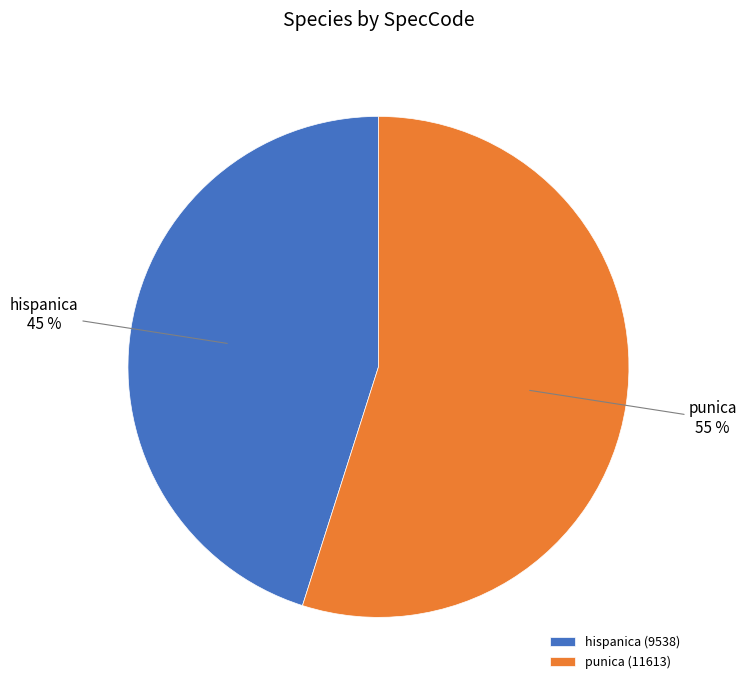

What is the smallest slice in the pie chart?

hispanica